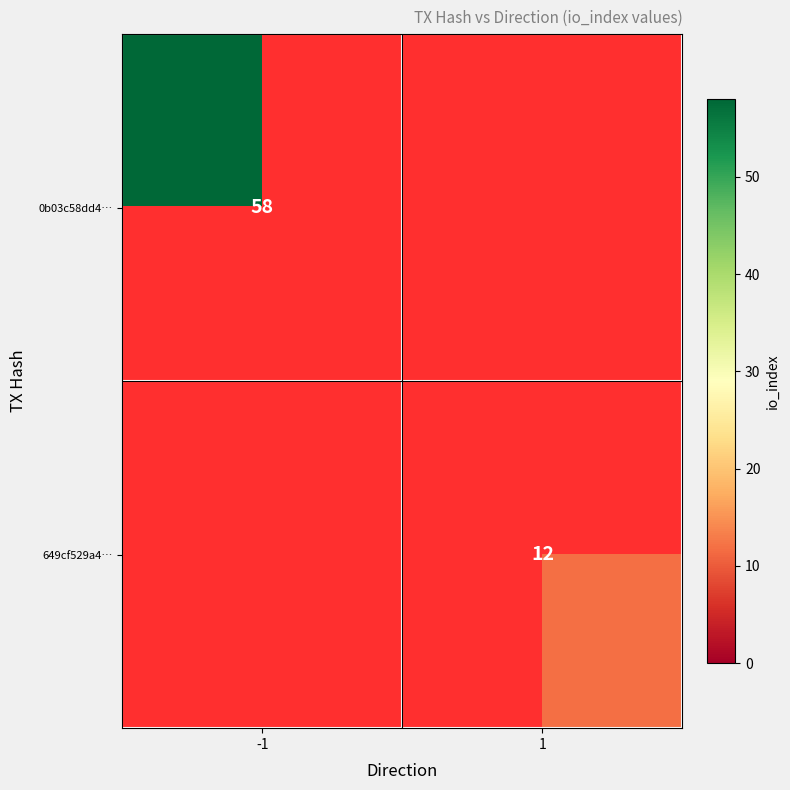

The value of 0b03c58dd4… at -1 is 58. True or false?

True